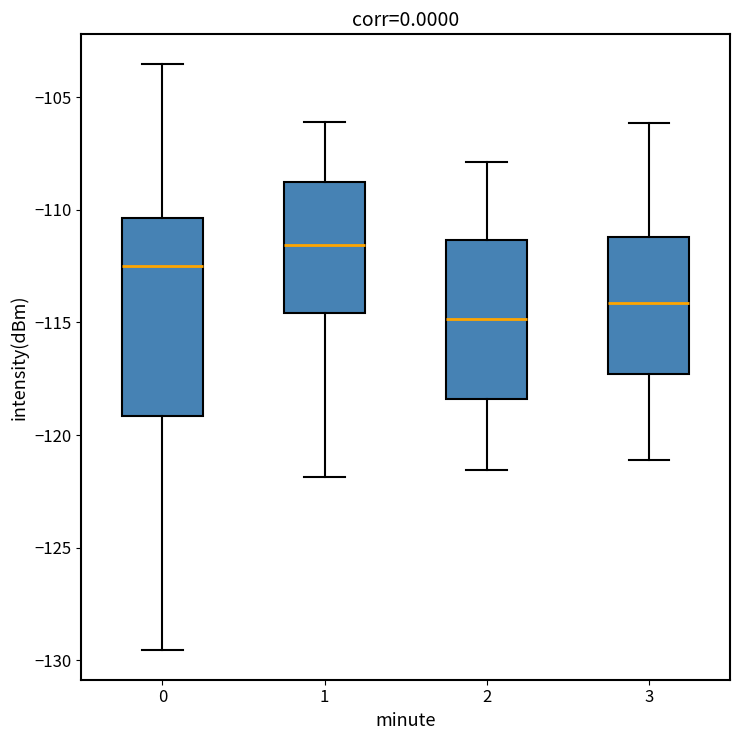

Comparing the boxes themselves (not the whiskers), which one is the tallest?

0